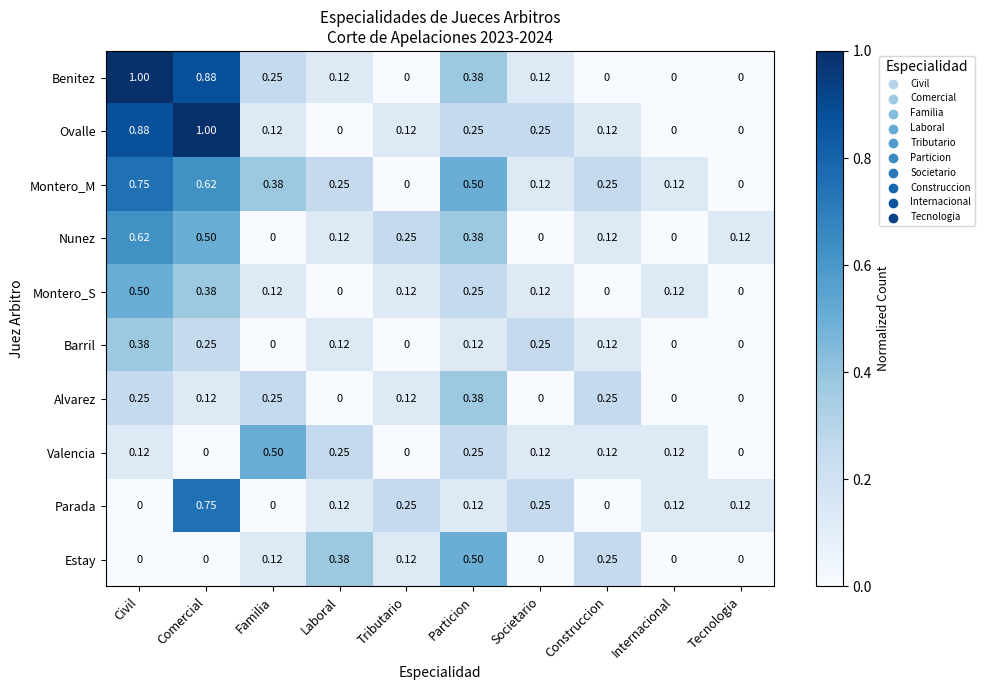

Which category has the highest value in the Montero_M series?

Civil